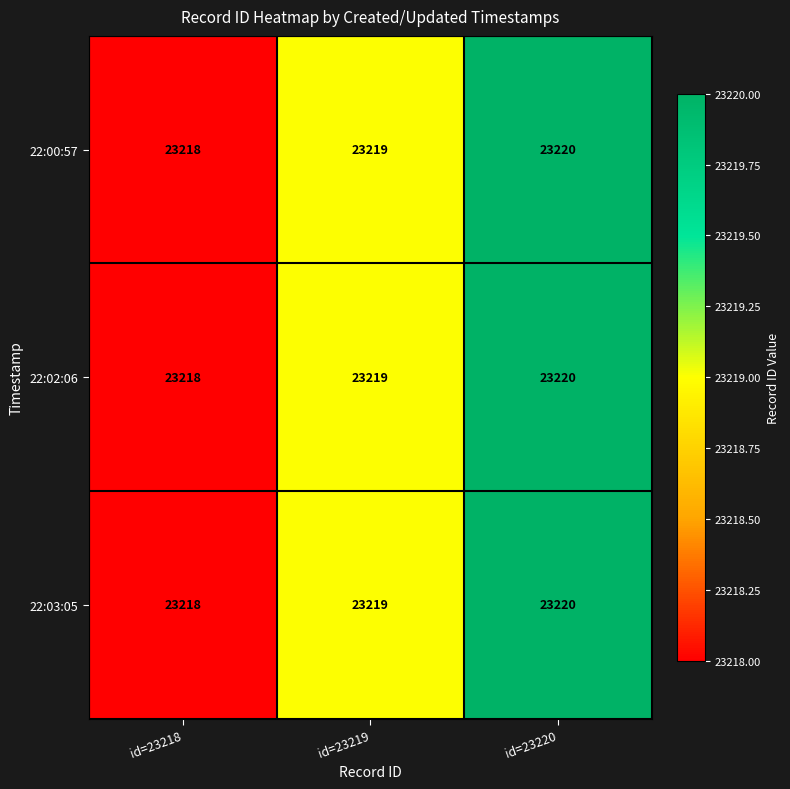

The 22:00:57 series shows 23220 at id=23220. True or false?

True